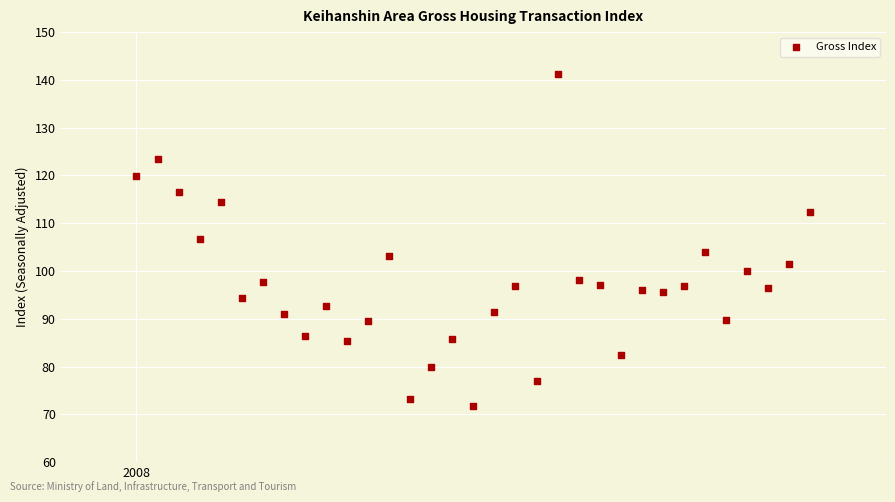

What is the range of X values (max minus min)?

2.7